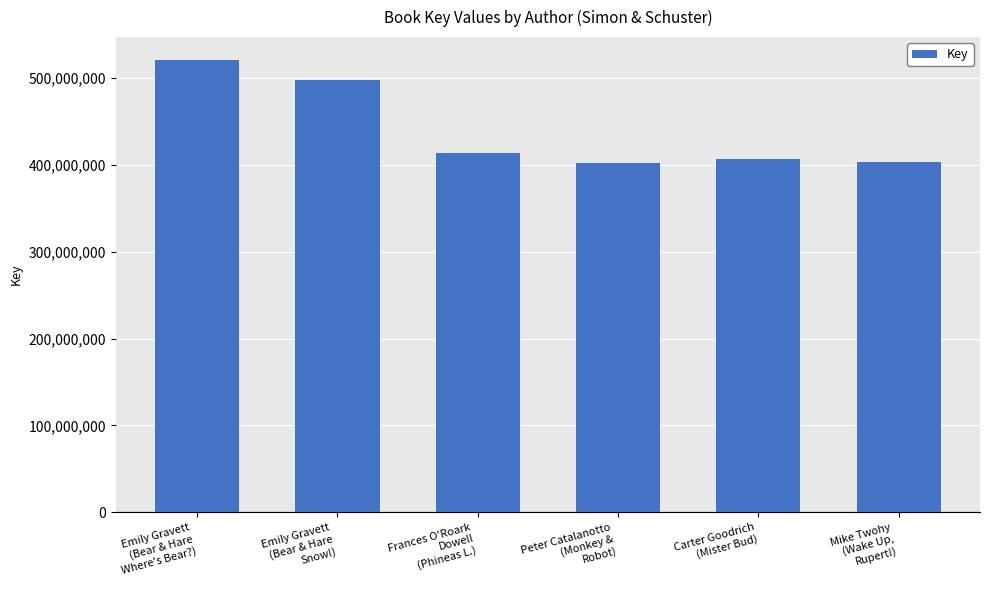

What is the difference between the maximum and minimum values?

119087062